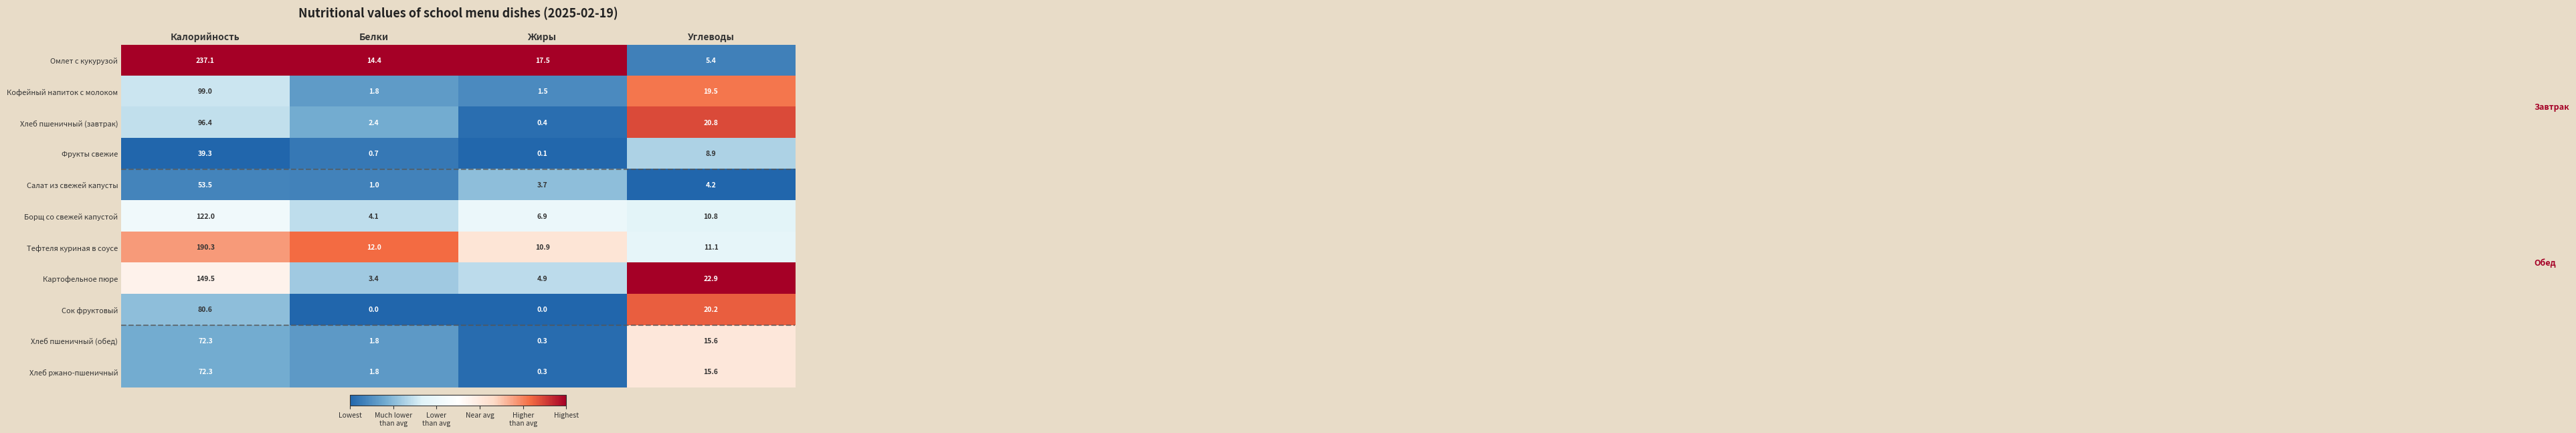

Which series changed the most between Калорийность and Жиры?

Омлет с кукурузой